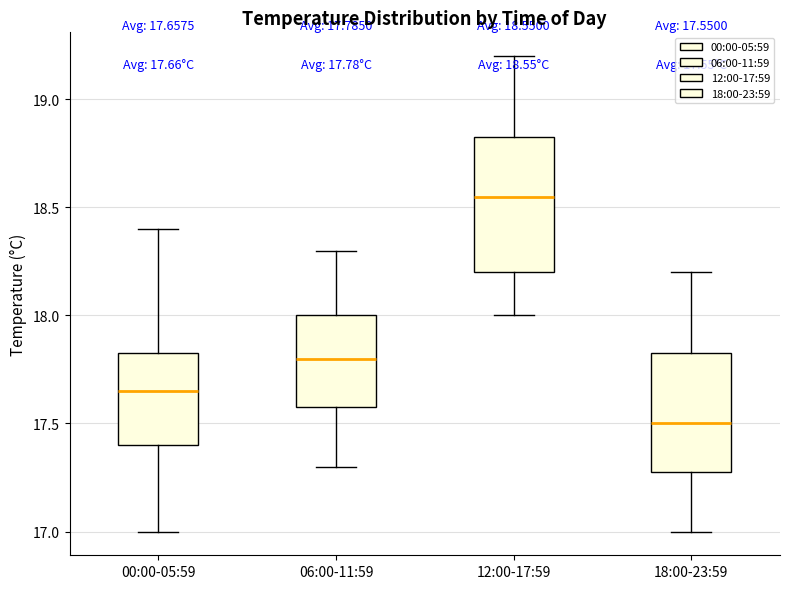

Comparing the boxes themselves (not the whiskers), which one is the tallest?

12:00-17:59